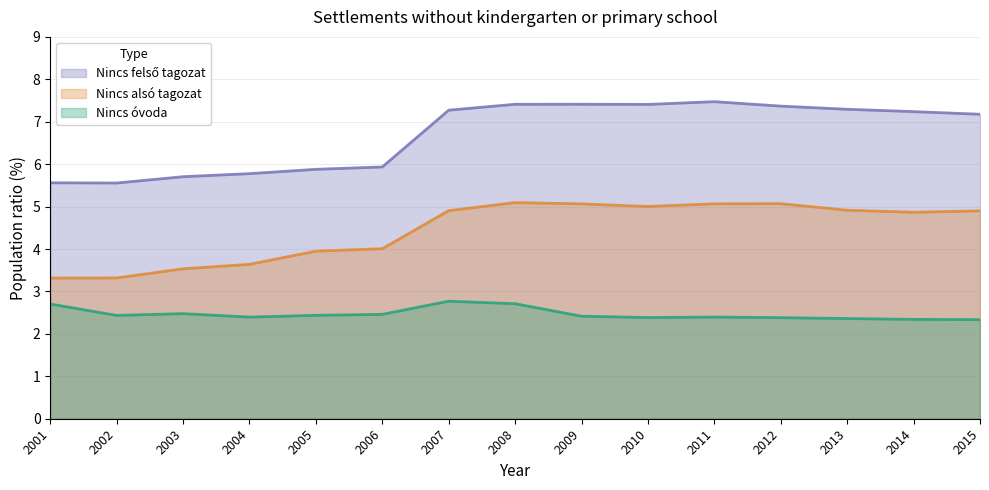

Is it true that Nincs alsó tagozat equals 5.1 at 2008?

True